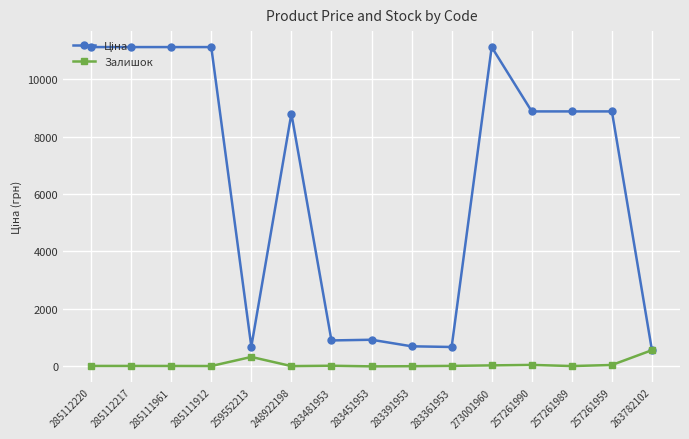

The value of Залишок at 263782102 is 566.0. True or false?

True